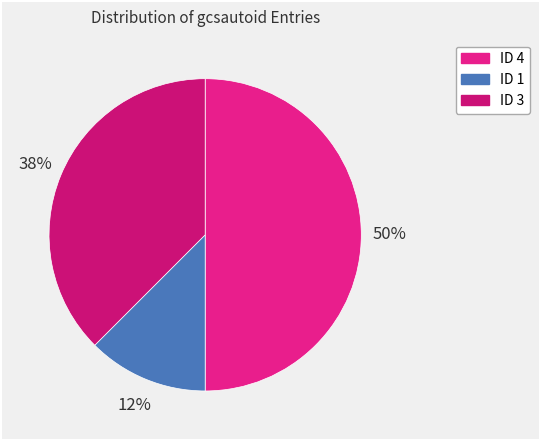

Count the number of slices in the pie.

3